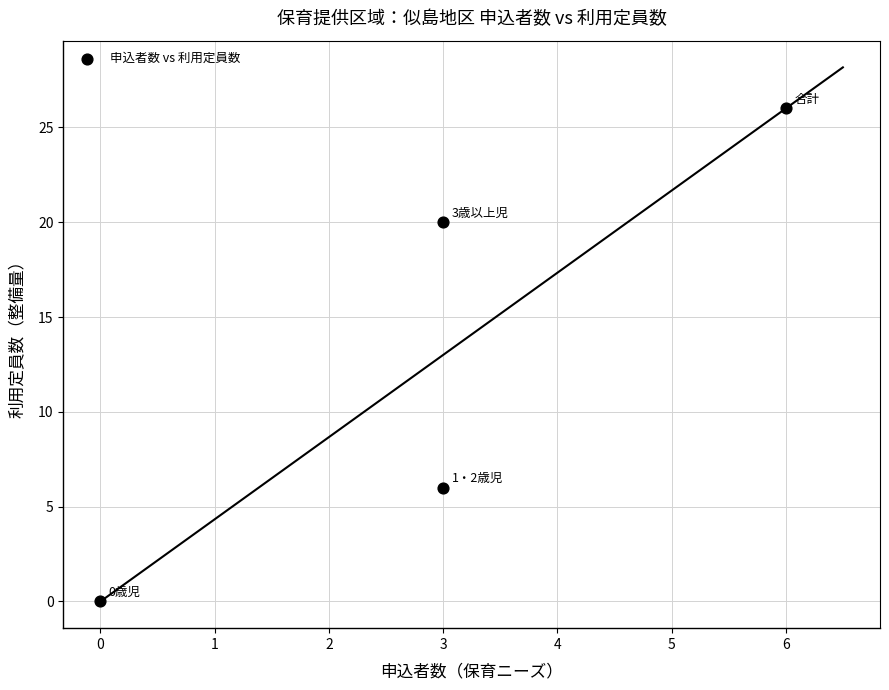

What is the range of Y values (max minus min)?

26